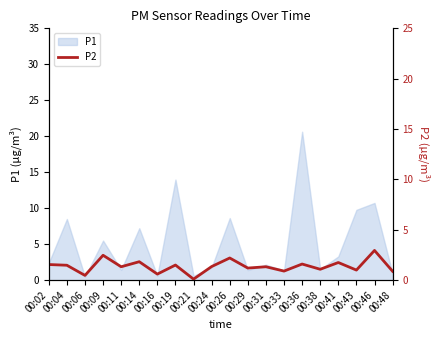

What value does the data have at 00:09?

2.5